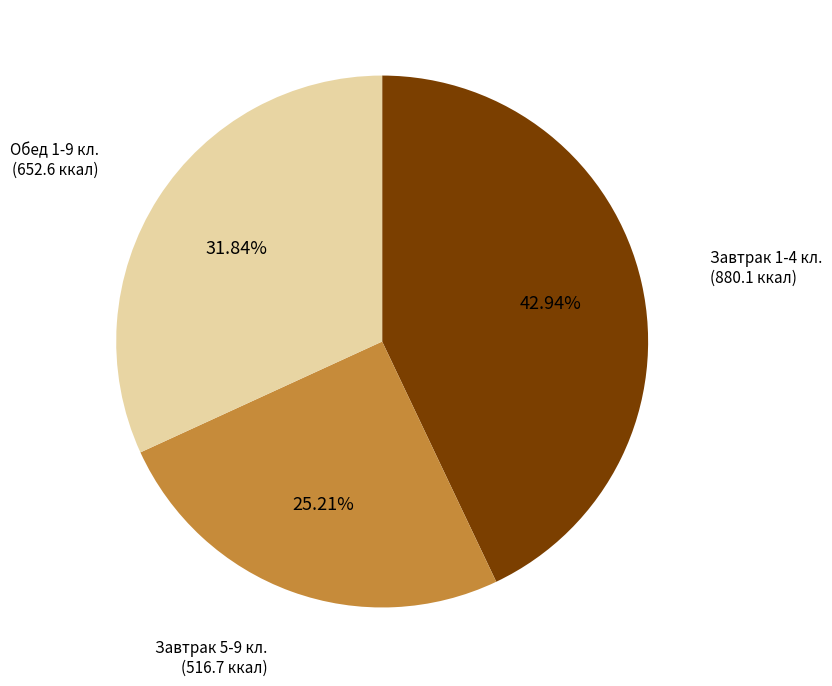

Does any single category account for the majority?

No